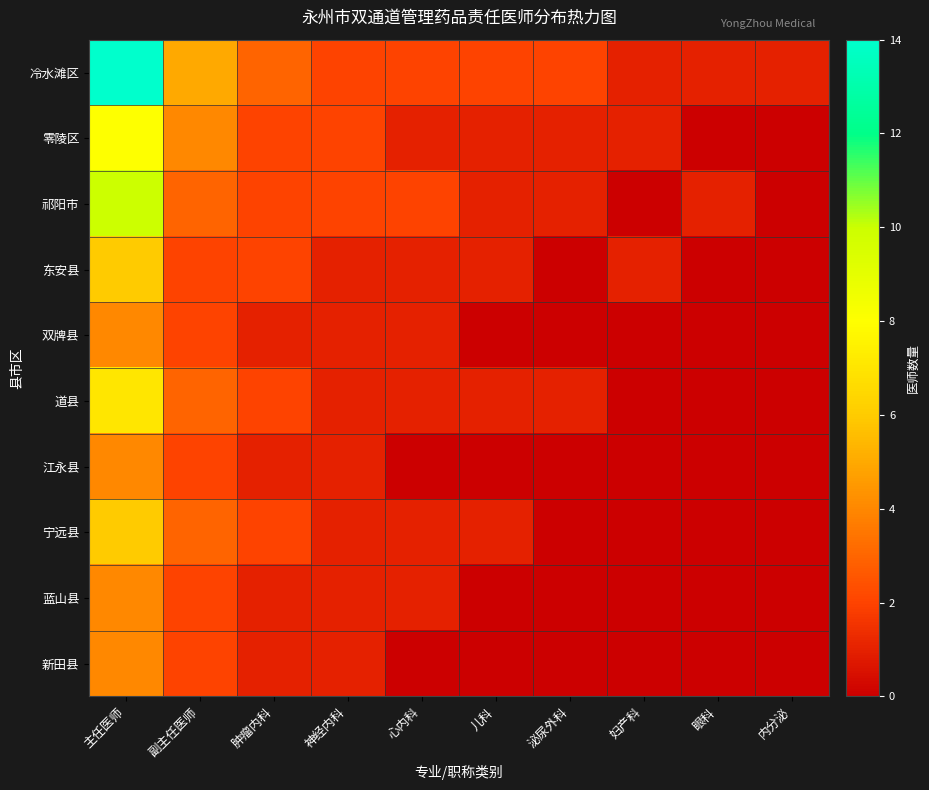

What is the spread (max minus min) of values at 妇产科?

1